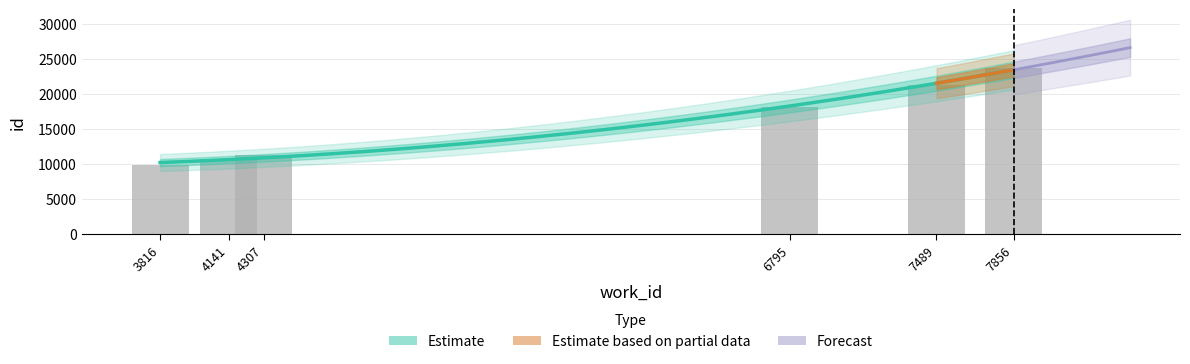

Rank the categories by value from lowest to highest.

3816, 4141, 4307, 6795, 7489, 7856